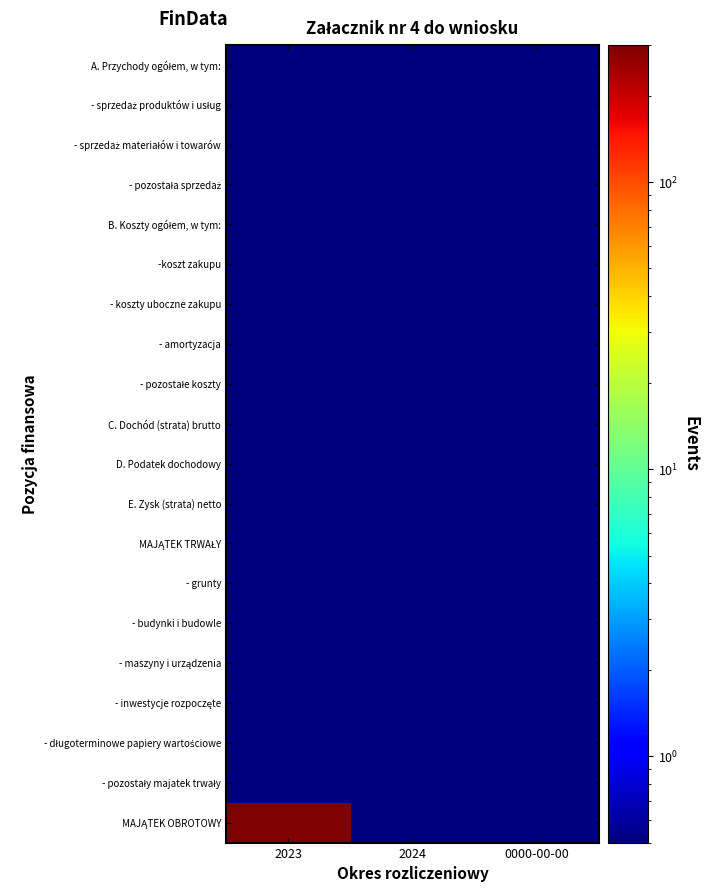

Rank the series at 2024 from lowest to highest value.

A. Przychody ogółem, w tym:, - sprzedaż produktów i usług, - sprzedaż materiałów i towarów, - pozostała sprzedaż, B. Koszty ogółem, w tym:, -koszt zakupu, - koszty uboczne zakupu, - amortyzacja, - pozostałe koszty, C. Dochód (strata) brutto, D. Podatek dochodowy, E. Zysk (strata) netto, MAJĄTEK TRWAŁY, - grunty, - budynki i budowle, - maszyny i urządzenia, - inwestycje rozpoczęte, - długoterminowe papiery wartościowe, - pozostały majatek trwały, MAJĄTEK OBROTOWY